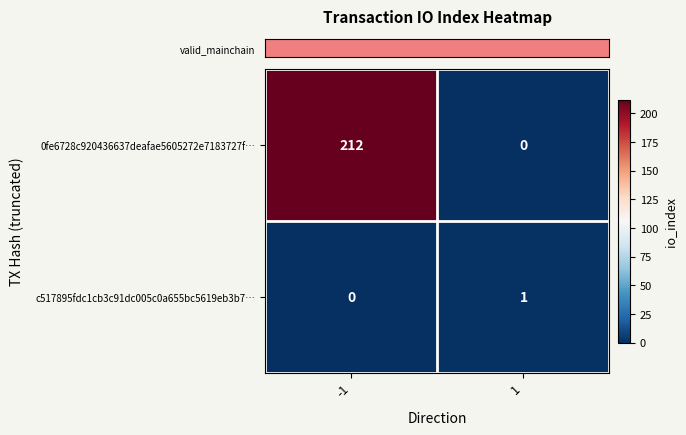

How many positive values does the 0fe6728c920436637deafae5605272e7183727f… series have?

1